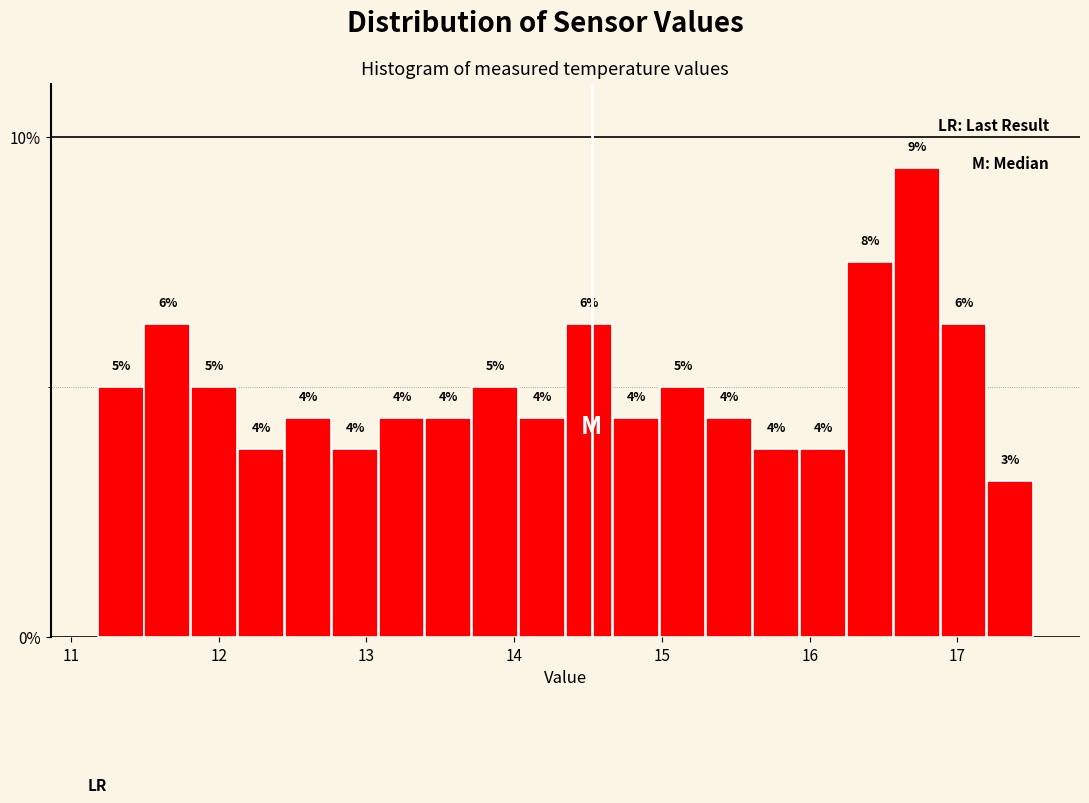

Around what value on the x-axis is the tallest bar? Give the approximate position of its centre, as read against the axis.

16.7